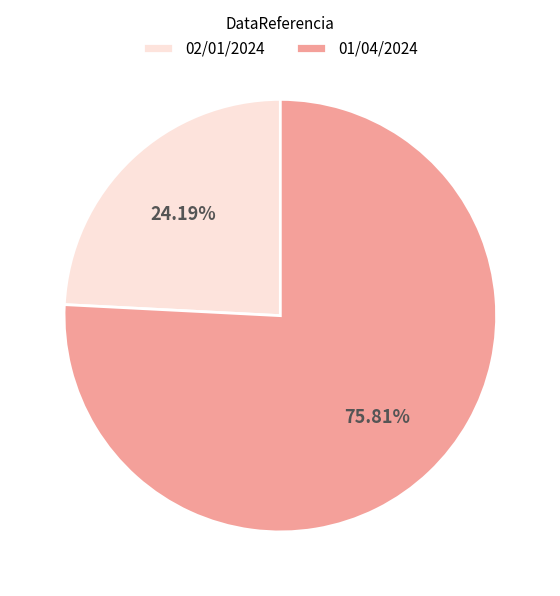

What percentage is NOT represented by 02/01/2024?

75.8%